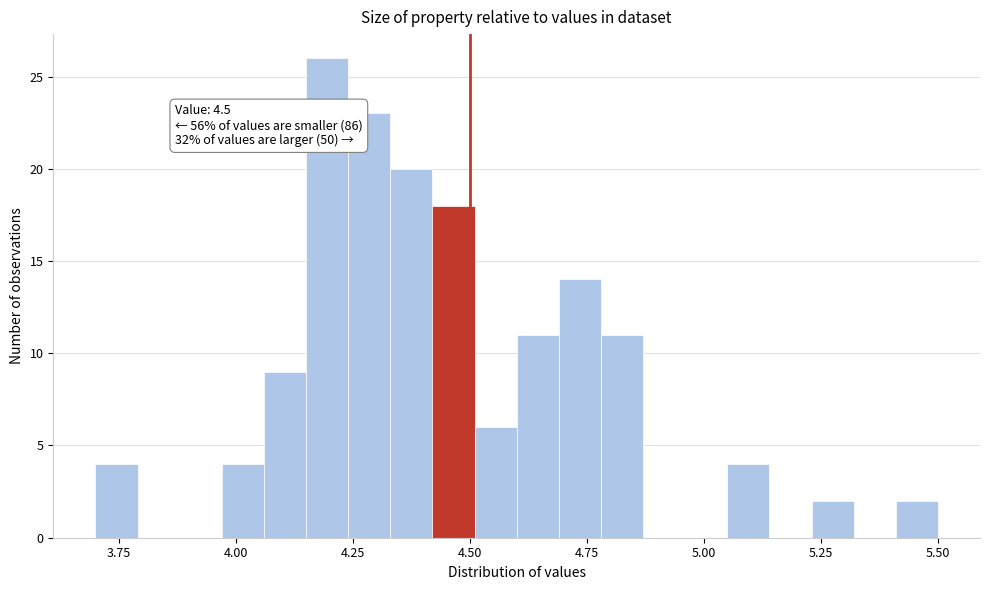

Around what value on the x-axis is the tallest bar? Give the approximate position of its centre, as read against the axis.

4.20